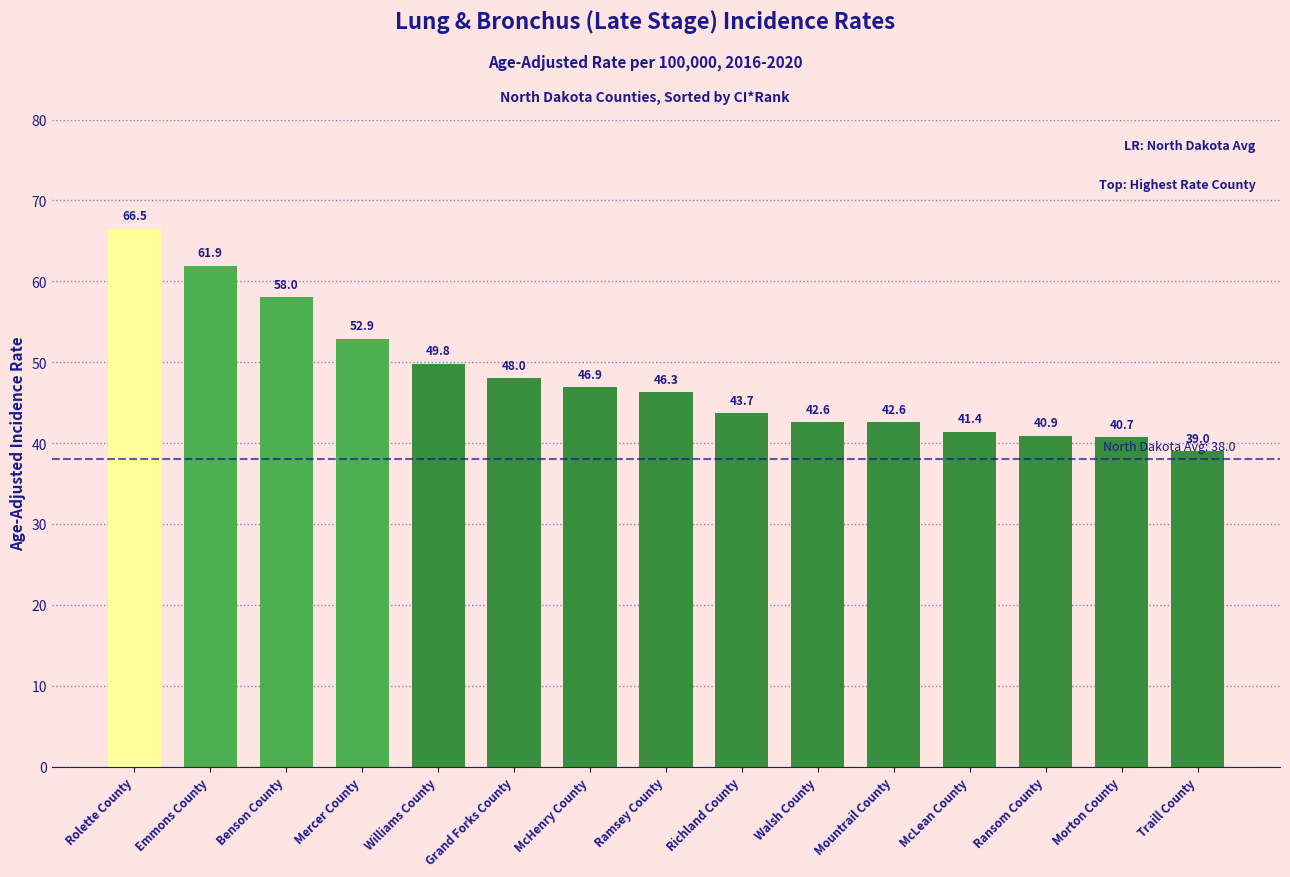

Are the bars horizontal?

No